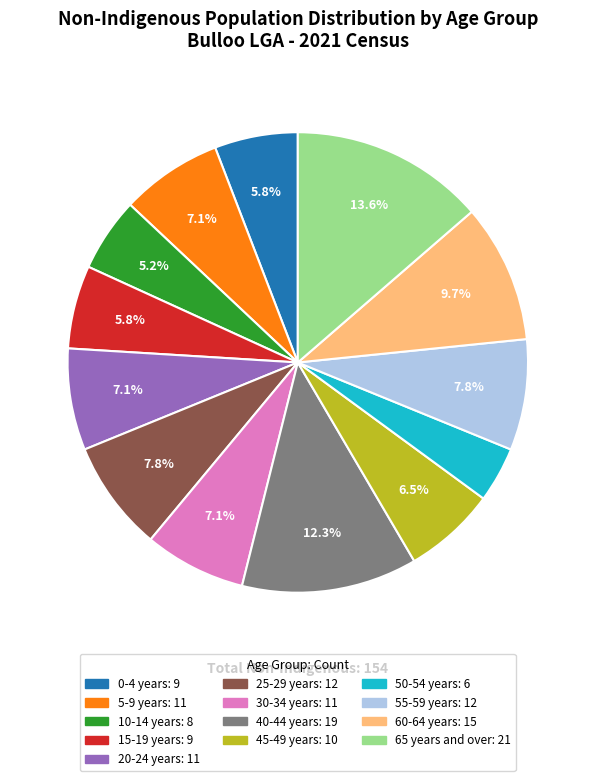

How much of the chart is everything except 55-59 years?

92.2%